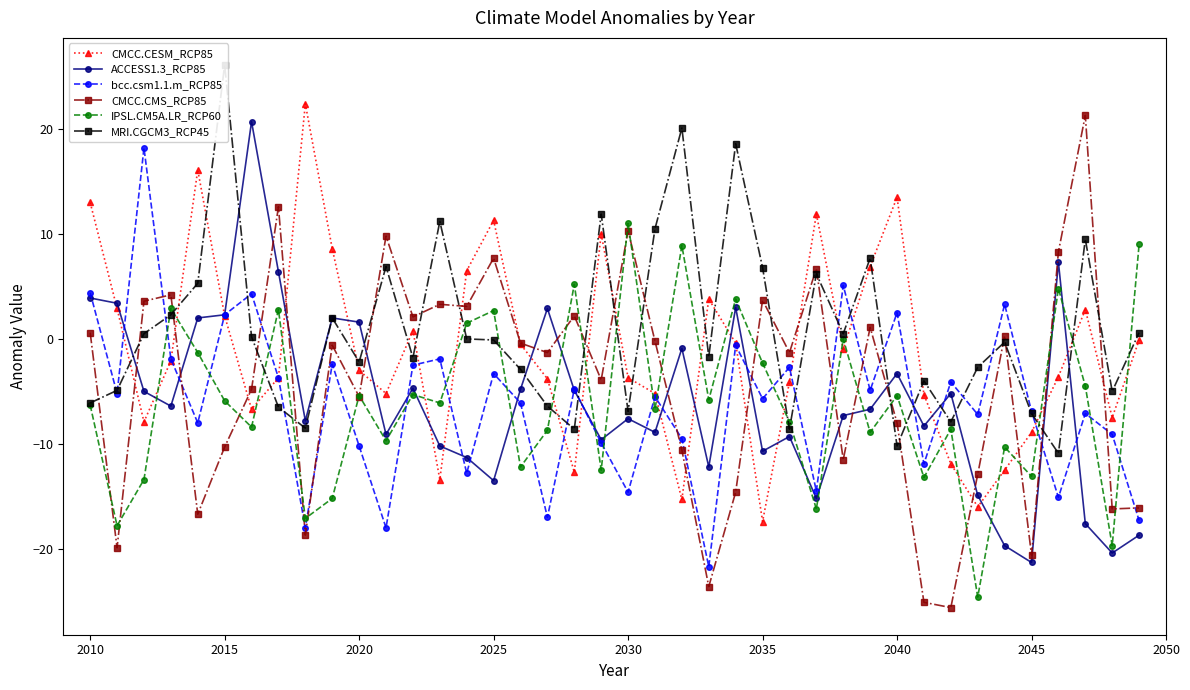

The value of bcc.csm1.1.m_RCP85 at 2035 is -5.7. True or false?

True